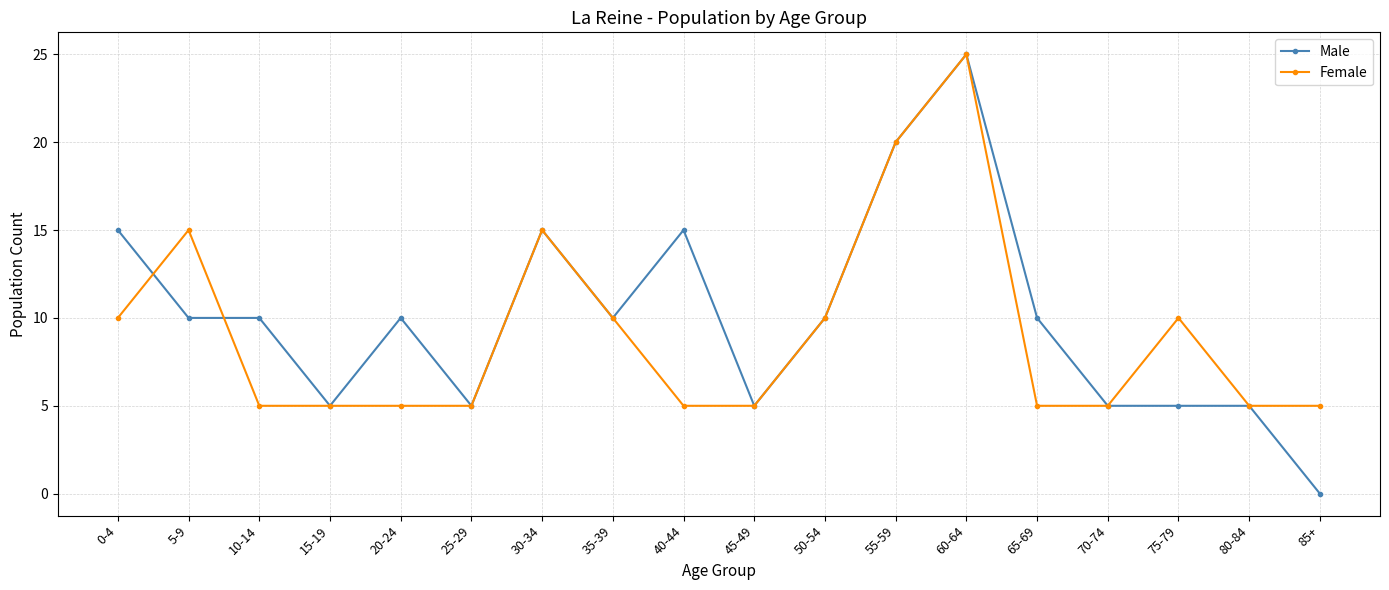

What is the sum of all Male values?

180